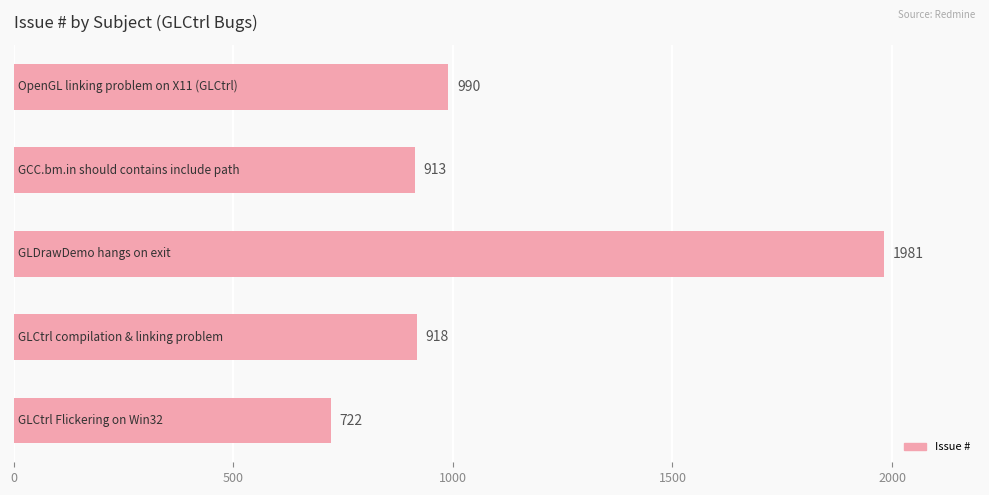

What is the difference between the second highest and minimum values?

268